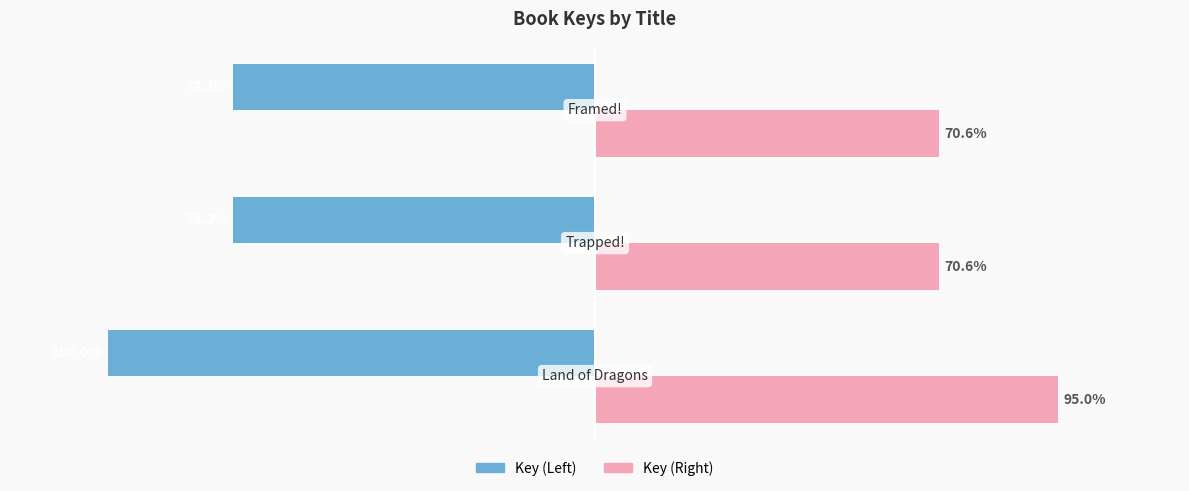

Which series has the largest total across all categories?

Key (Right)